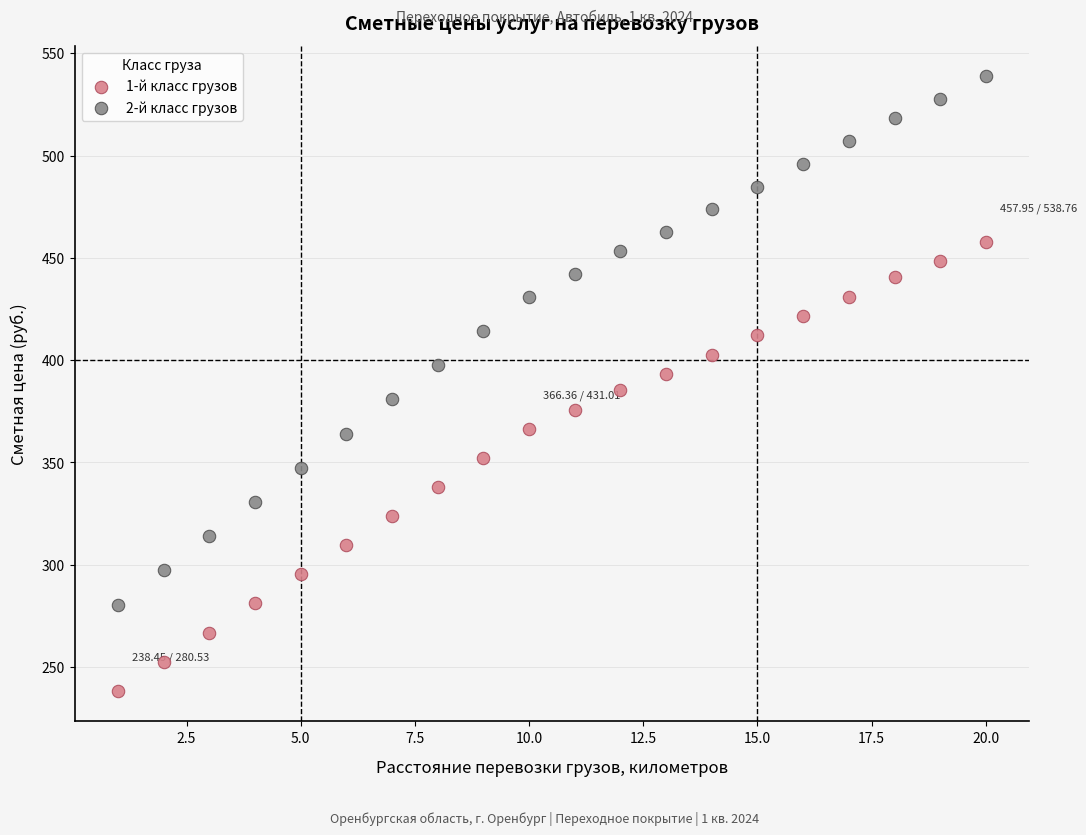

Which series contains the lowest Y value?

1-й класс грузов